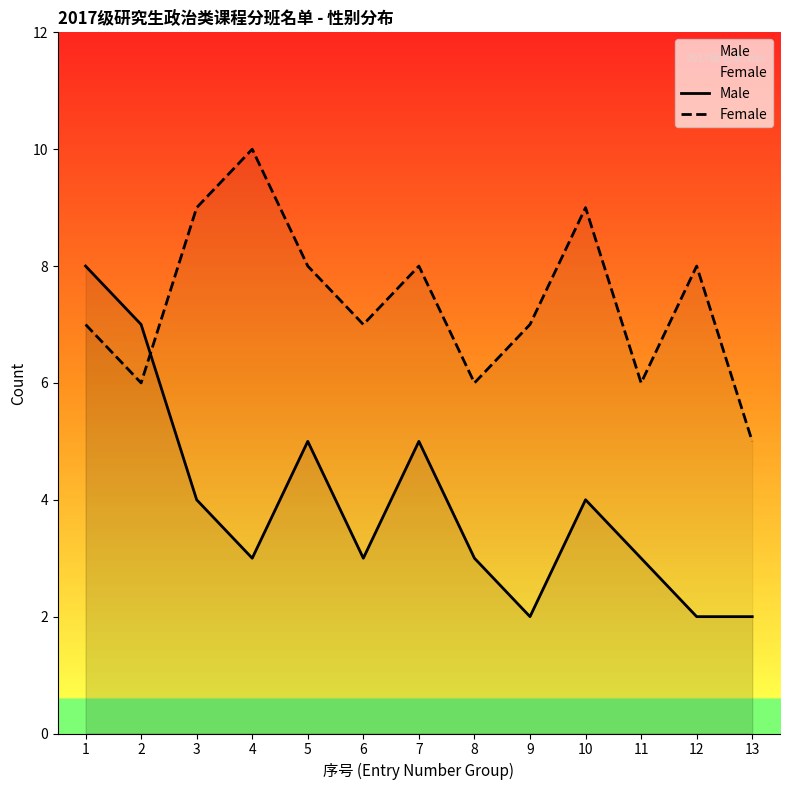

Which series ends up on top after the final intersection of Male and Female?

Female